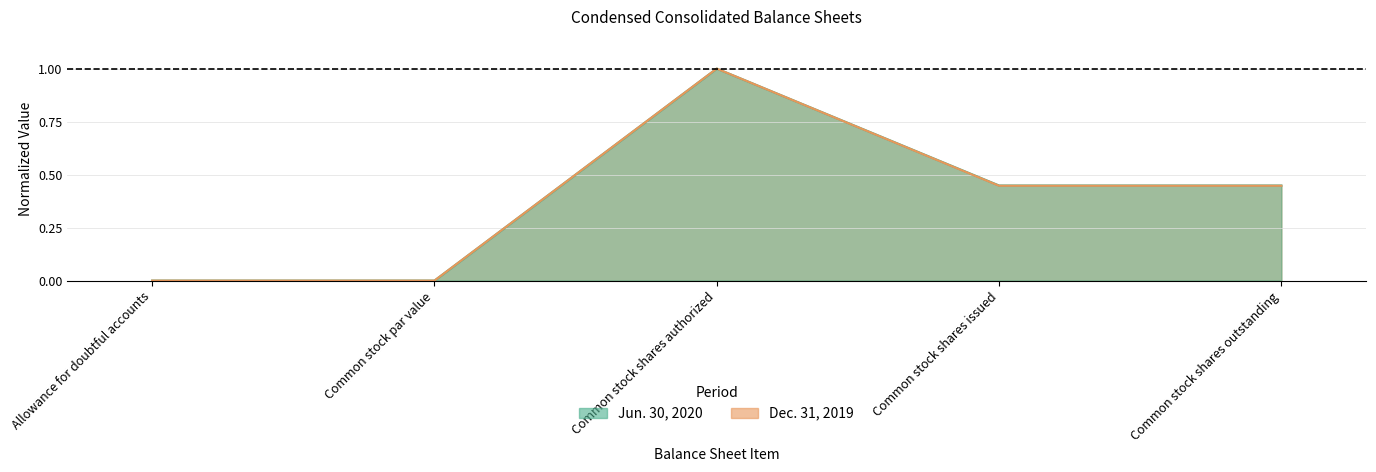

What is the sum of the Jun. 30, 2020 values at Common stock shares authorized and Common stock shares issued?

1.4